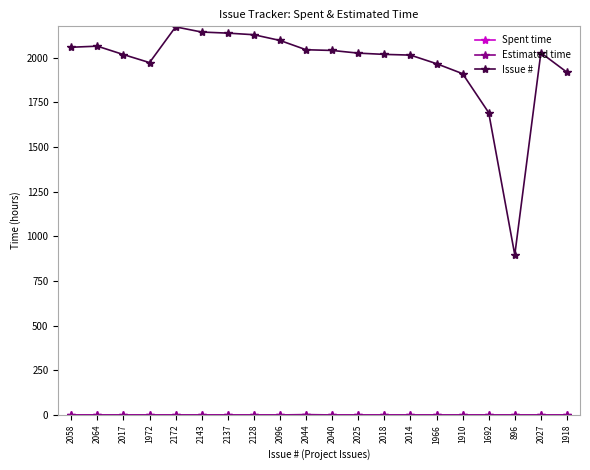

True or false: Issue # has more than 2 interior local peaks.

True